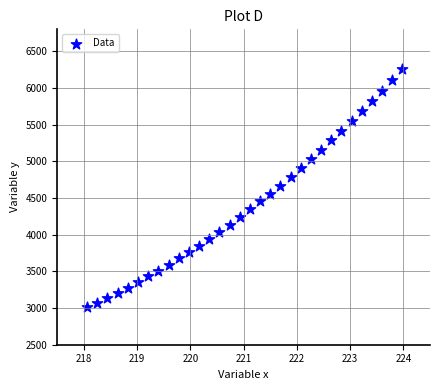

What is the range of Y values (max minus min)?

3247.7